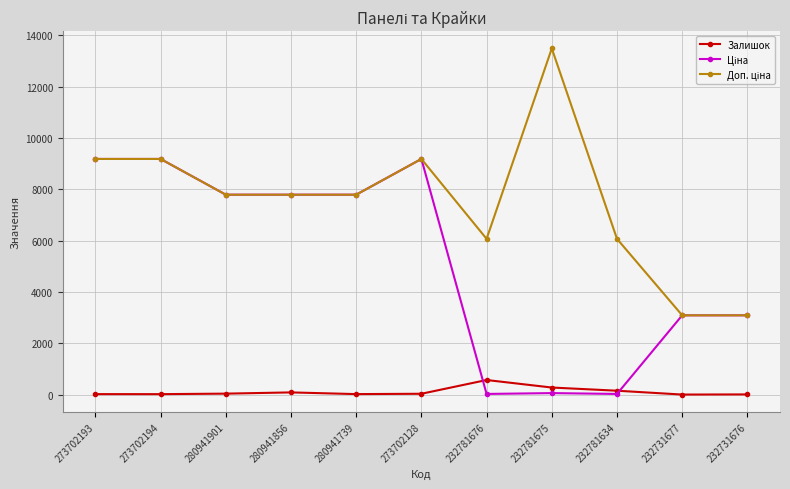

At how many categories does at least one series exceed 11427?

1